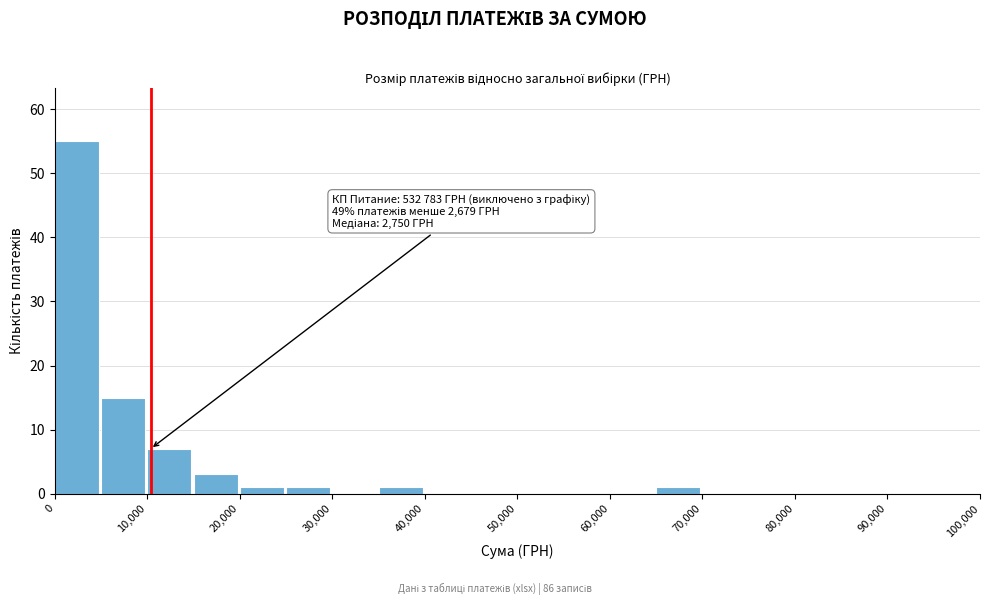

Over which range of the x-axis is the bar tallest?

0 to 5000